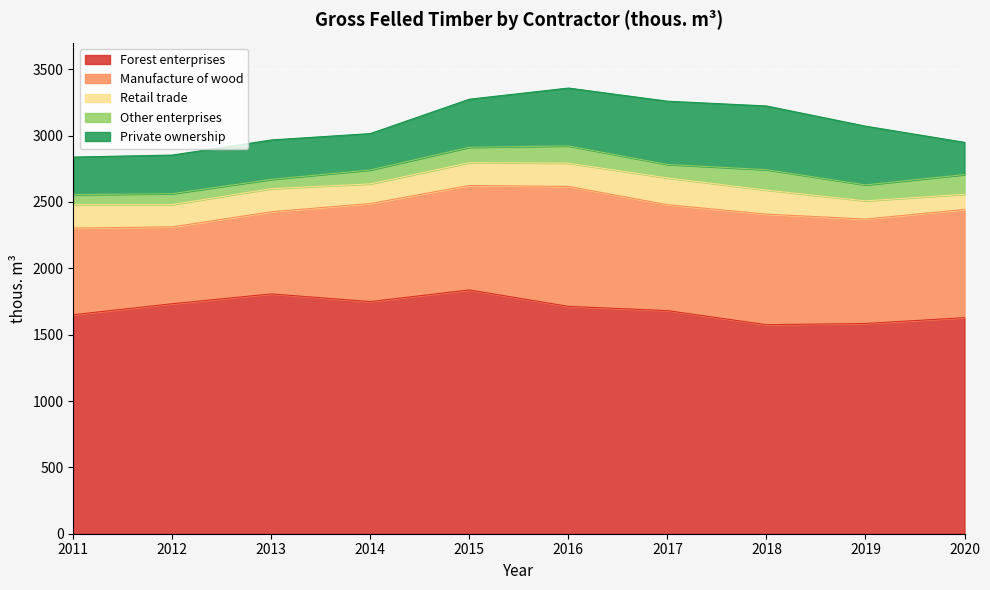

How many data points does each series have?

10